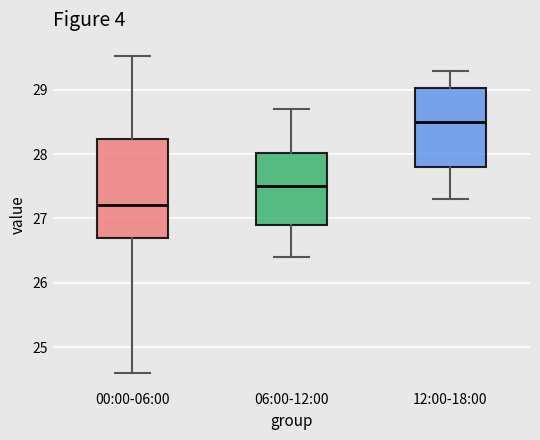

Which box is the tallest, from its lower edge to its upper edge?

00:00-06:00